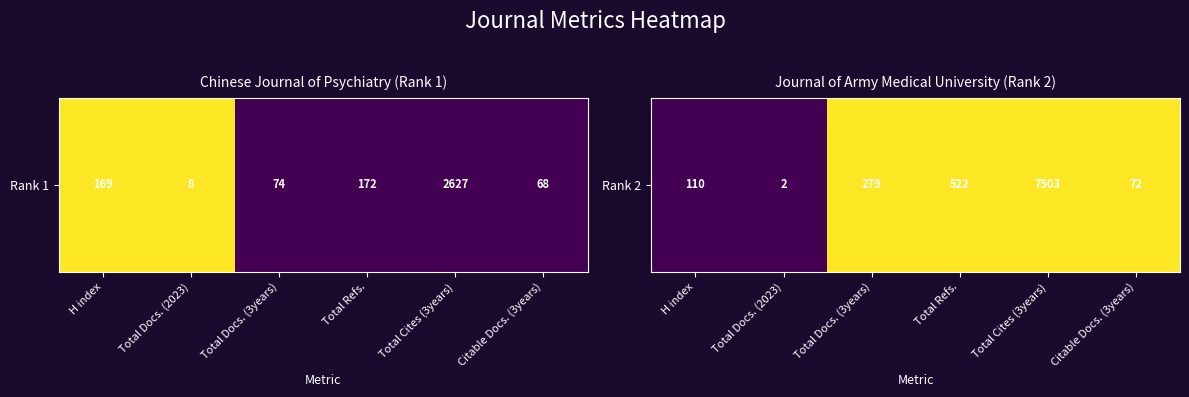

List the labels in order of value, smallest first.

H index, Total Docs. (2023), Total Docs. (3years), Total Refs., Total Cites (3years), Citable Docs. (3years)